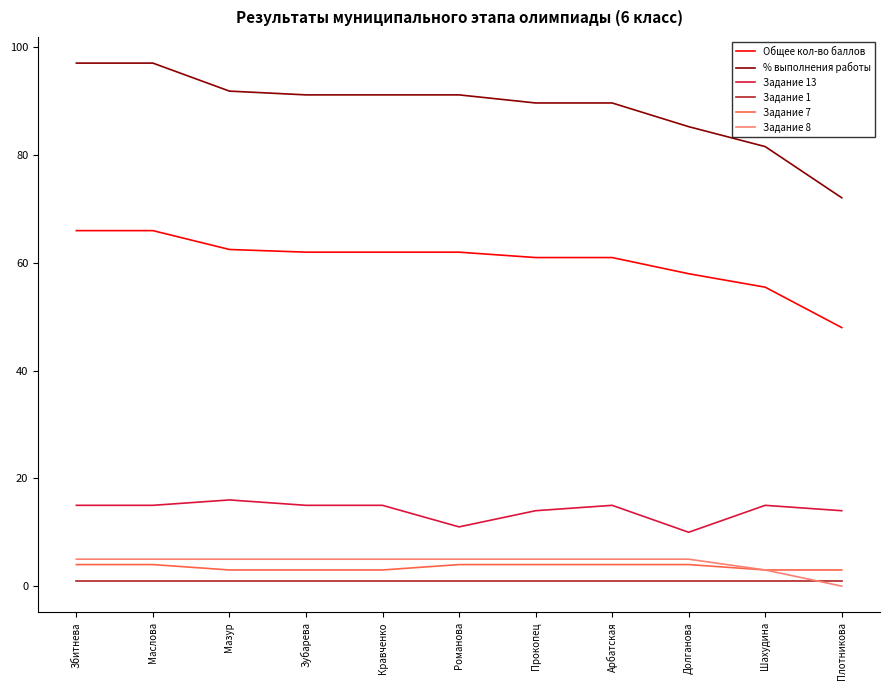

Reading left to right, transcribe all the data shown in this chart.

Общее кол-во баллов: 66.0	66.0	62.5	62.0	62.0	62.0	61.0	61.0	58.0	55.5	48.0
% выполнения работы: 97.1	97.1	91.9	91.2	91.2	91.2	89.7	89.7	85.3	81.6	72.1
Задание 13: 15.0	15.0	16.0	15.0	15.0	11.0	14.0	15.0	10.0	15.0	14.0
Задание 1: 1.0	1.0	1.0	1.0	1.0	1.0	1.0	1.0	1.0	1.0	1.0
Задание 7: 4.0	4.0	3.0	3.0	3.0	4.0	4.0	4.0	4.0	3.0	3.0
Задание 8: 5.0	5.0	5.0	5.0	5.0	5.0	5.0	5.0	5.0	3.0	0.0